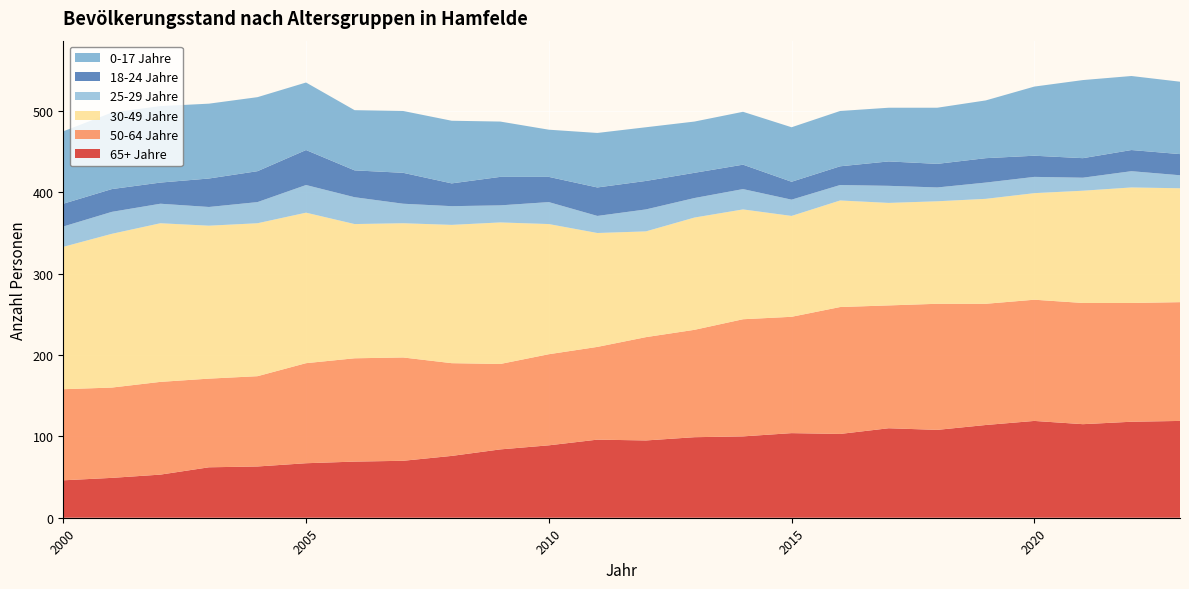

Reading left to right, transcribe all the data shown in this chart.

65+ Jahre: 46	49	53	62	63	67	69	70	76	84	89	96	95	99	100	104	103	110	108	114	119	115	118	119
50-64 Jahre: 112	111	114	109	111	123	127	127	114	105	112	114	127	132	144	143	156	151	155	149	149	149	146	146
30-49 Jahre: 175	189	195	188	188	185	165	165	170	174	160	140	130	138	135	124	131	126	126	129	131	138	142	140
25-29 Jahre: 25	27	24	23	26	34	33	24	23	21	27	21	27	24	25	20	19	21	17	20	20	16	20	16
18-24 Jahre: 28	28	26	35	38	43	33	38	28	35	31	35	35	31	30	22	23	30	29	30	26	24	26	26
0-17 Jahre: 89	94	94	92	91	83	74	76	77	68	58	67	66	63	65	67	68	66	69	71	85	96	91	89